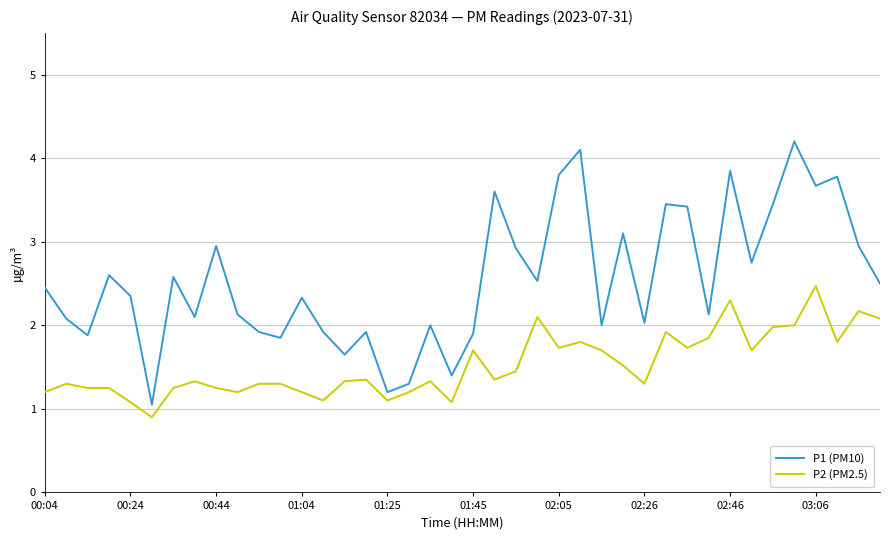

In P1 (PM10), how many points are higher than both neighbors (excluding endpoints)?

13